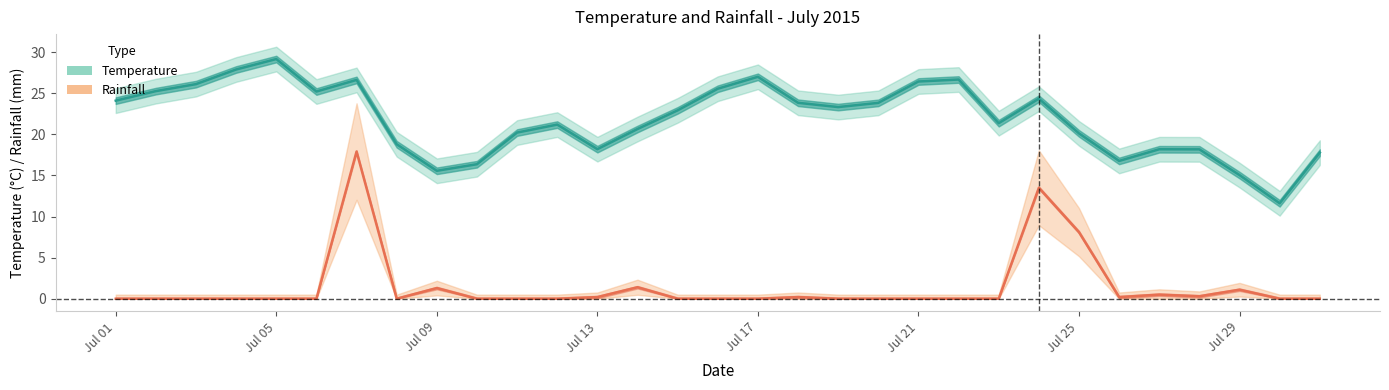

Is the value of Temperature (center) at 14 greater than the value of Rainfall (center) at Jul 21?

Yes